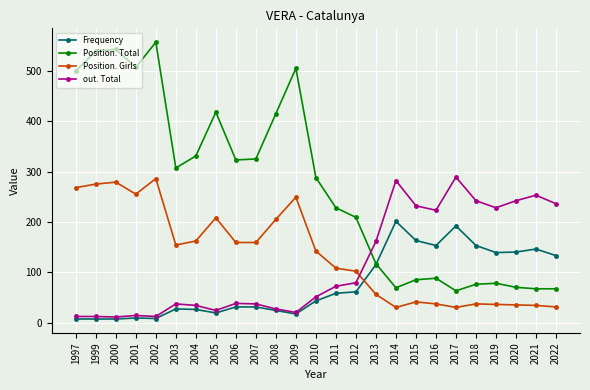

Which series changed the most between 2002 and 2014?

Position. Total